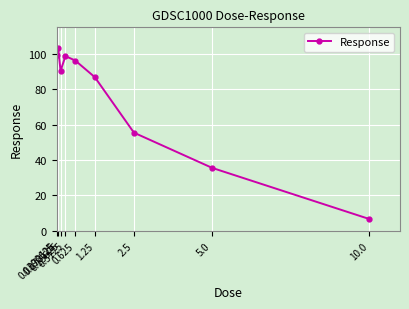

What is the sum of the values at 0.15625 and 2.5?

145.9